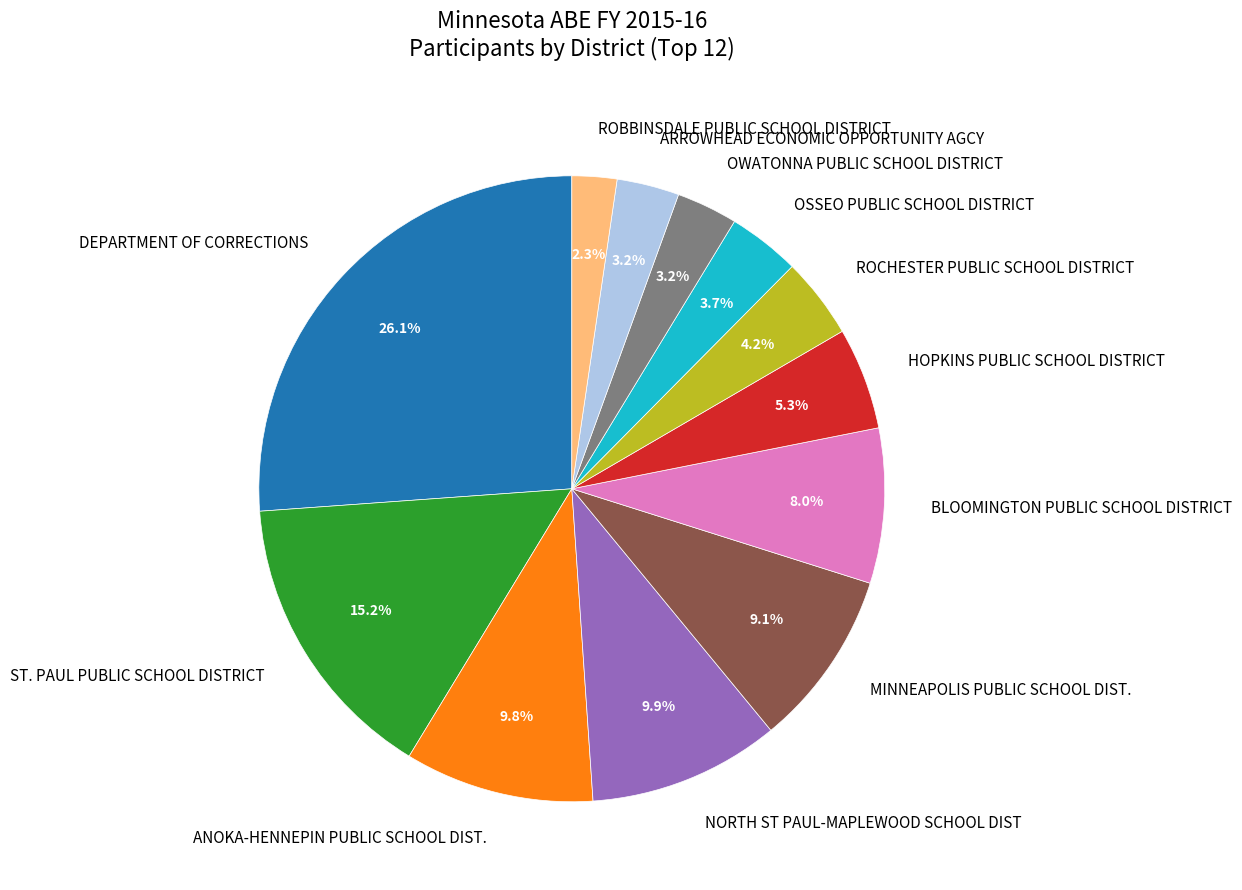

What percentage is the OSSEO PUBLIC SCHOOL DISTRICT slice, to the nearest percent?

4%